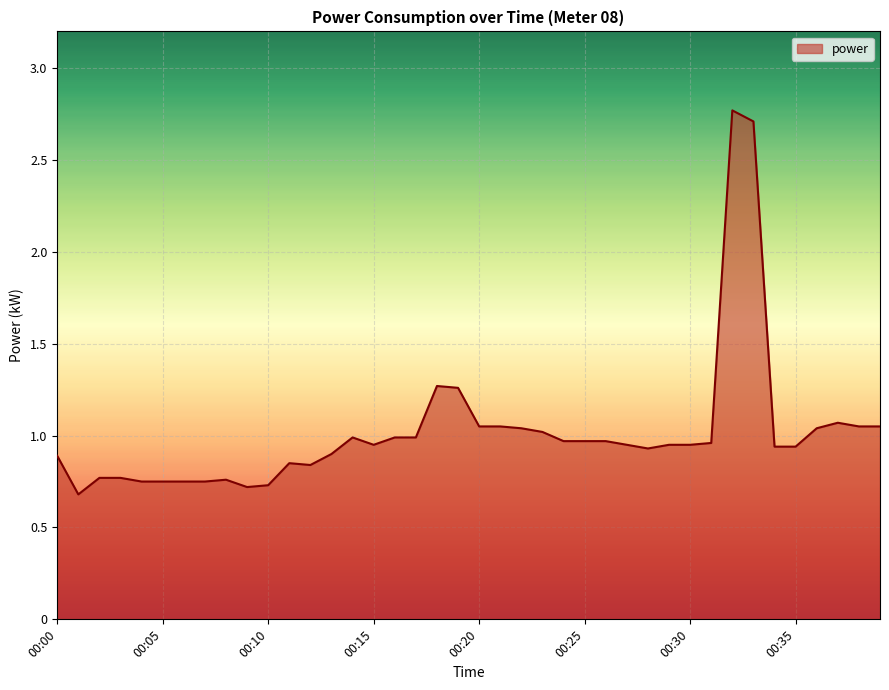

True or false: there are more than 2 points higher than both neighbors.

True